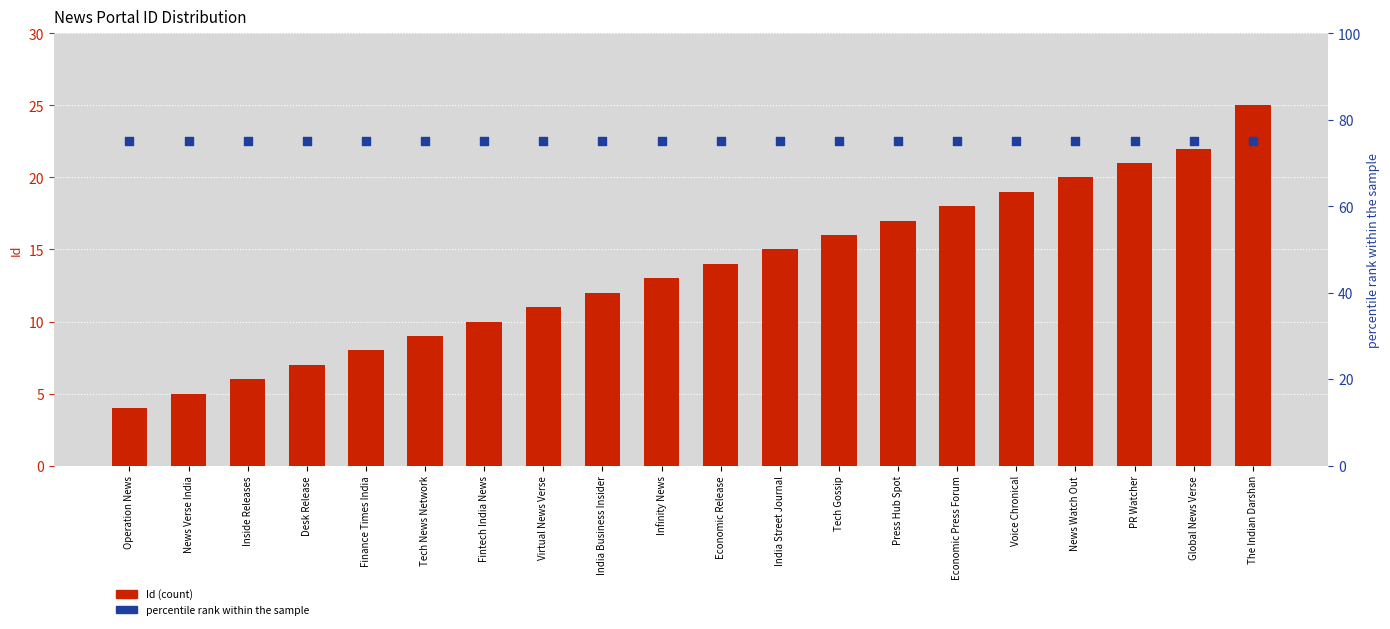

Is the value of percentile rank within the sample at News Watch Out greater than the value of Id at Virtual News Verse?

Yes